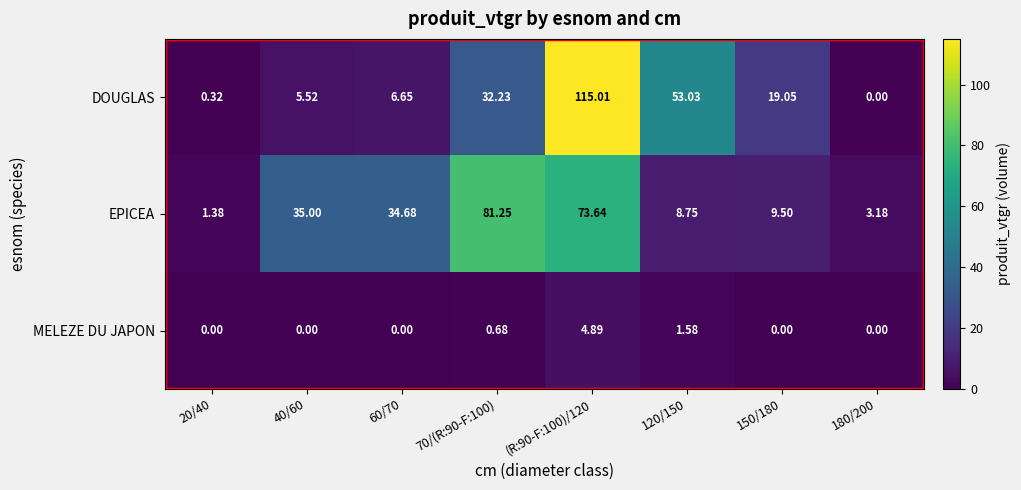

Between 40/60 and 70/(R:90-F:100), which series saw the biggest shift?

EPICEA